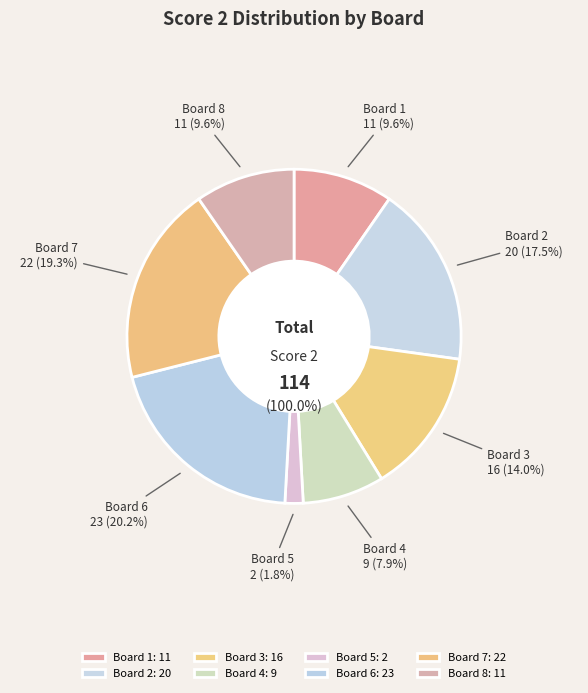

Which has a higher value, Board 8 or Board 5?

Board 8